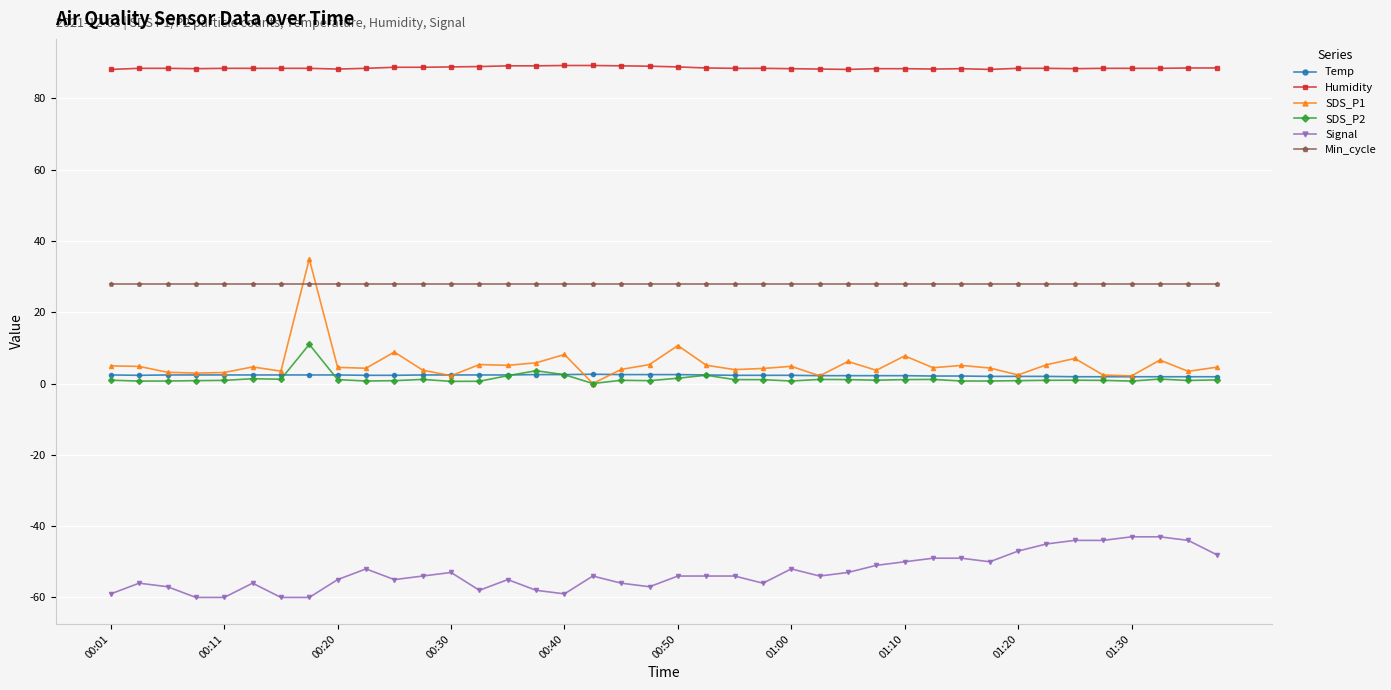

What is the average value of the Temp series?

2.3